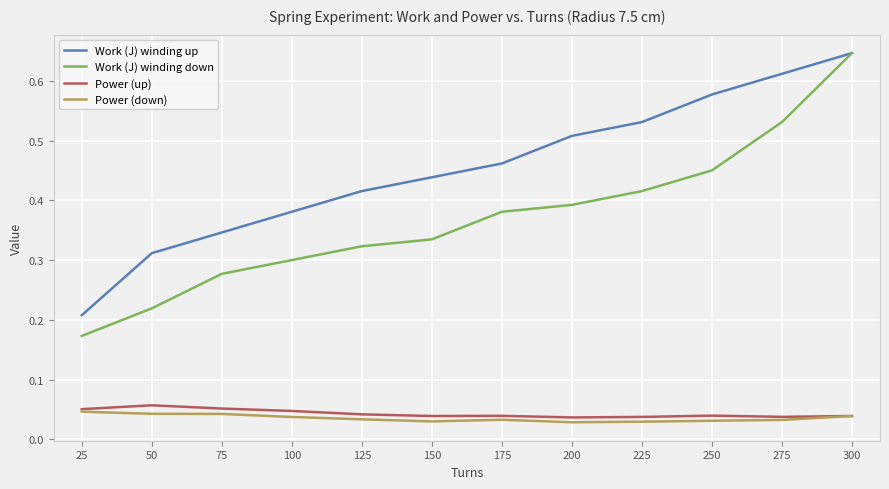

What is the total value across all series at 100?

0.8